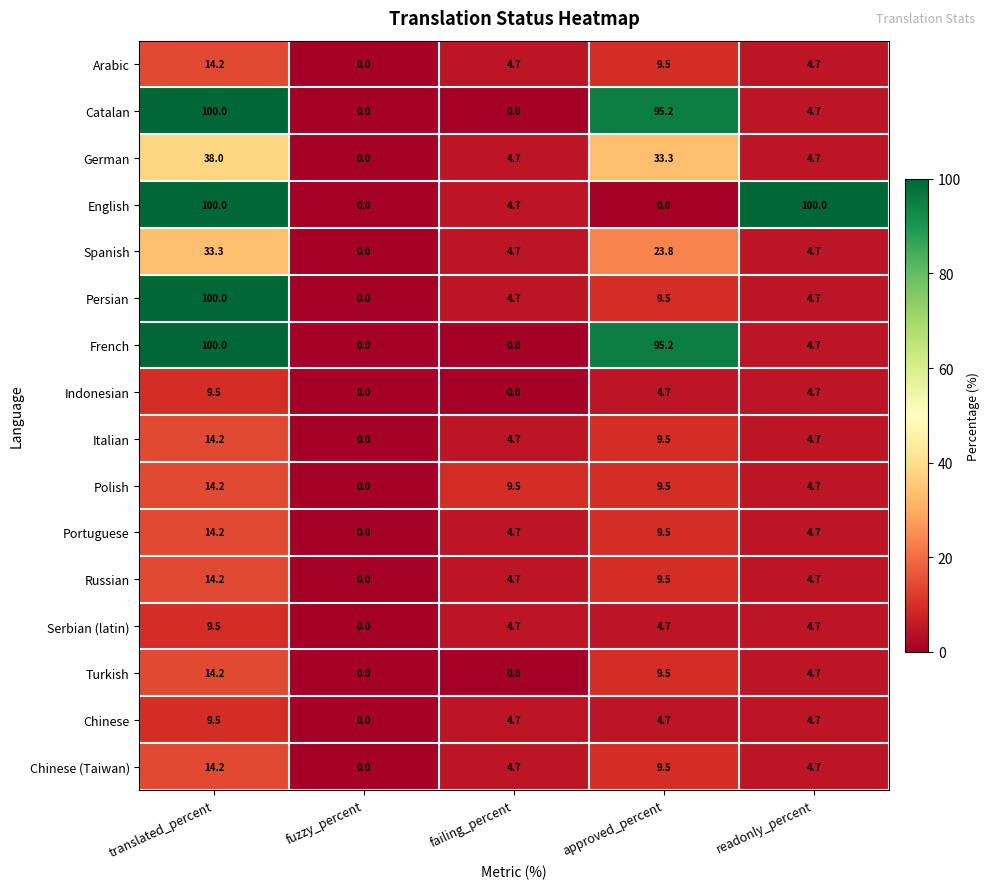

Count the number of categories in the chart.

5